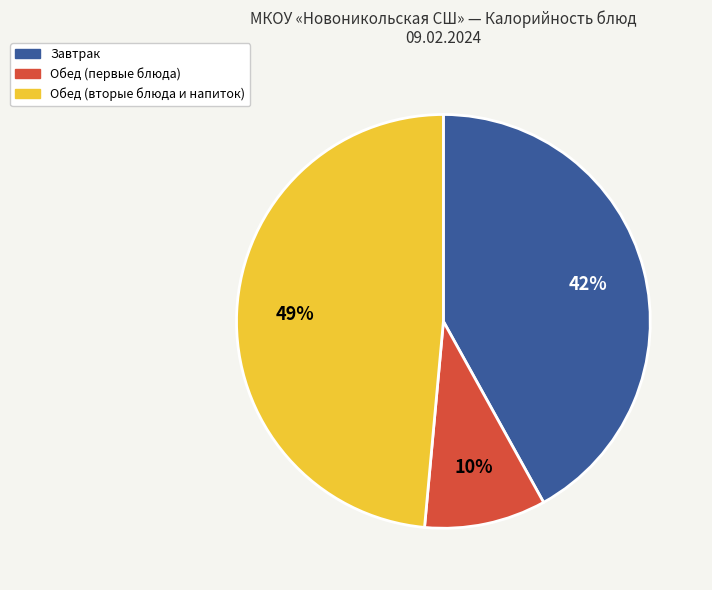

Count the number of slices in the pie.

3